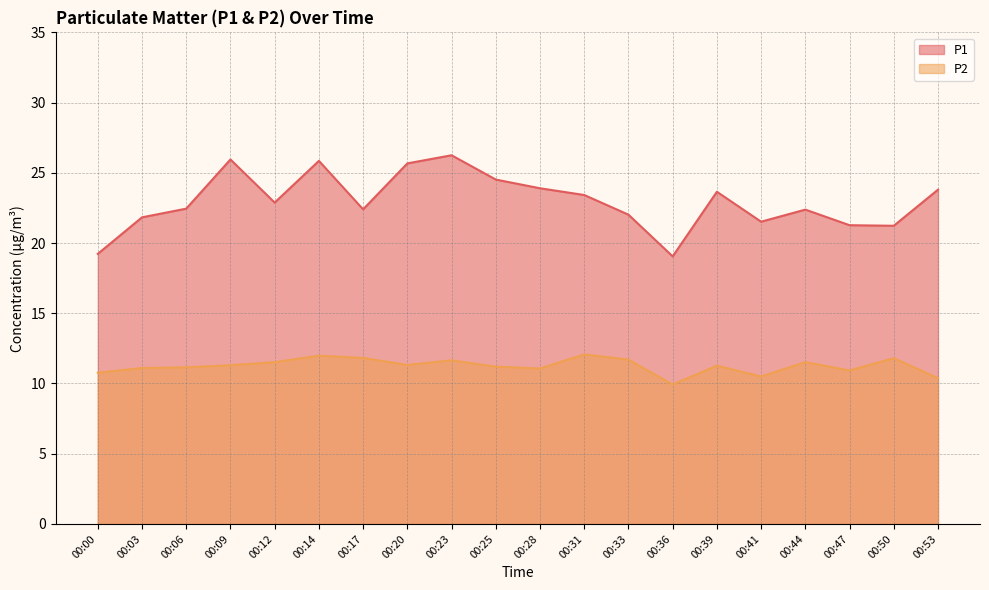

The value of P1 at 00:33 is 22.0. True or false?

True